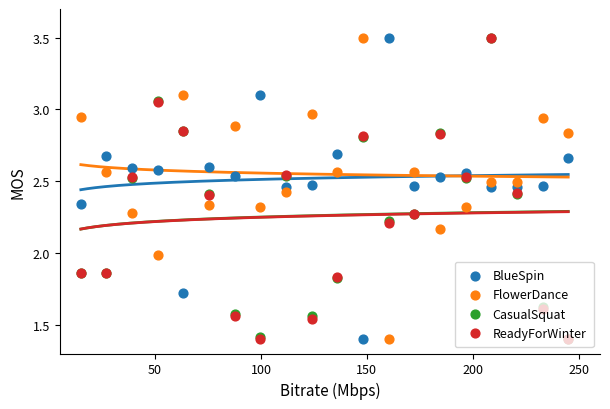

What are all the series names shown in the legend?

BlueSpin, FlowerDance, CasualSquat, ReadyForWinter